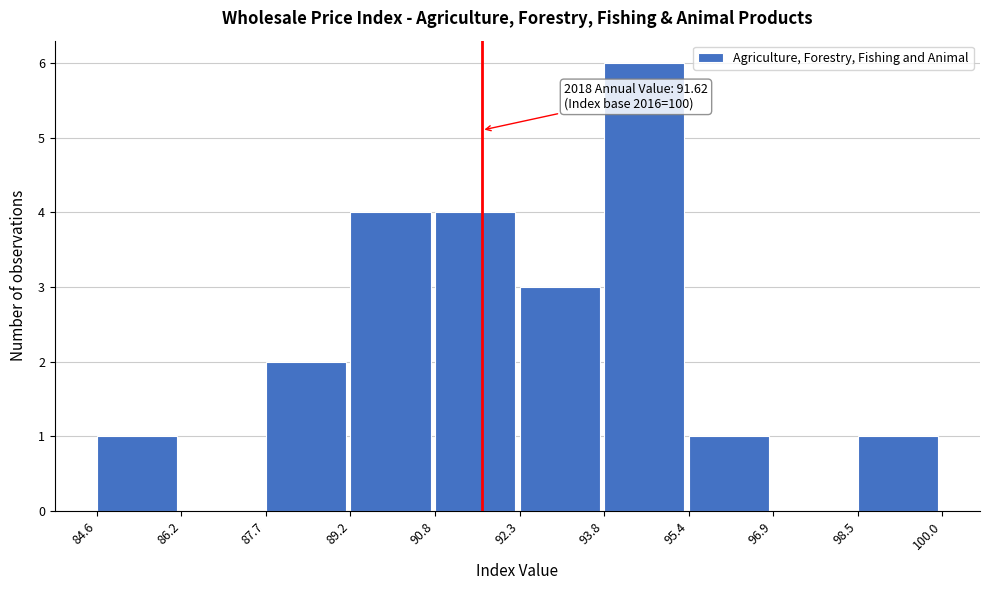

Over which range of the x-axis is the bar tallest?

93.8 to 95.4